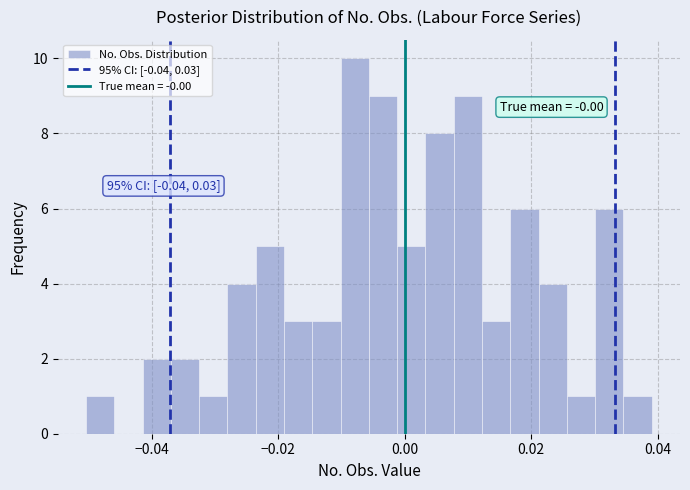

Read against the x-axis, roughly where is the centre of the tallest bar?

-0.008